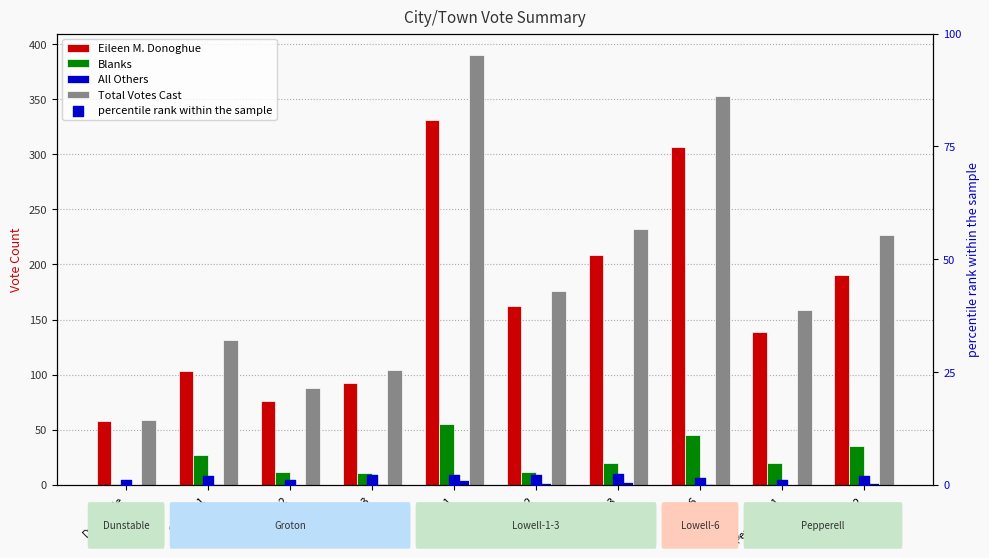

Which series reaches the minimum Y coordinate?

All Others